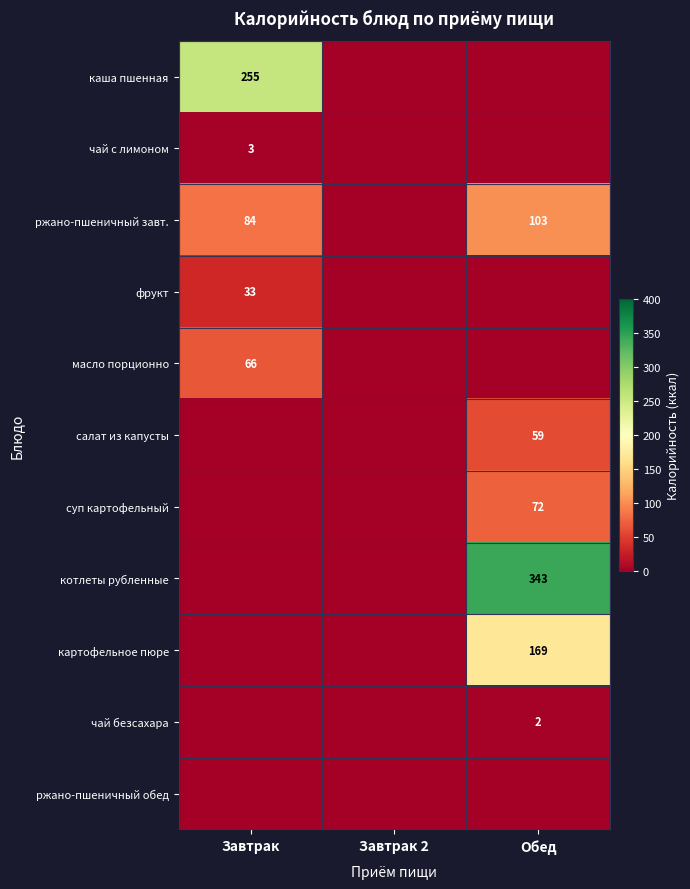

Between Обед and Завтрак 2, which is larger?

Обед